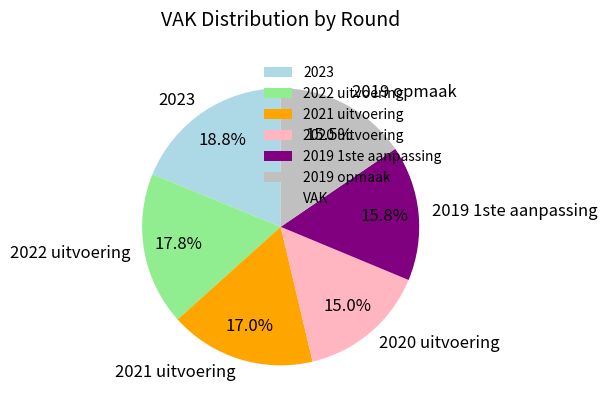

Between 2022 uitvoering and 2019 opmaak, which is larger?

2022 uitvoering